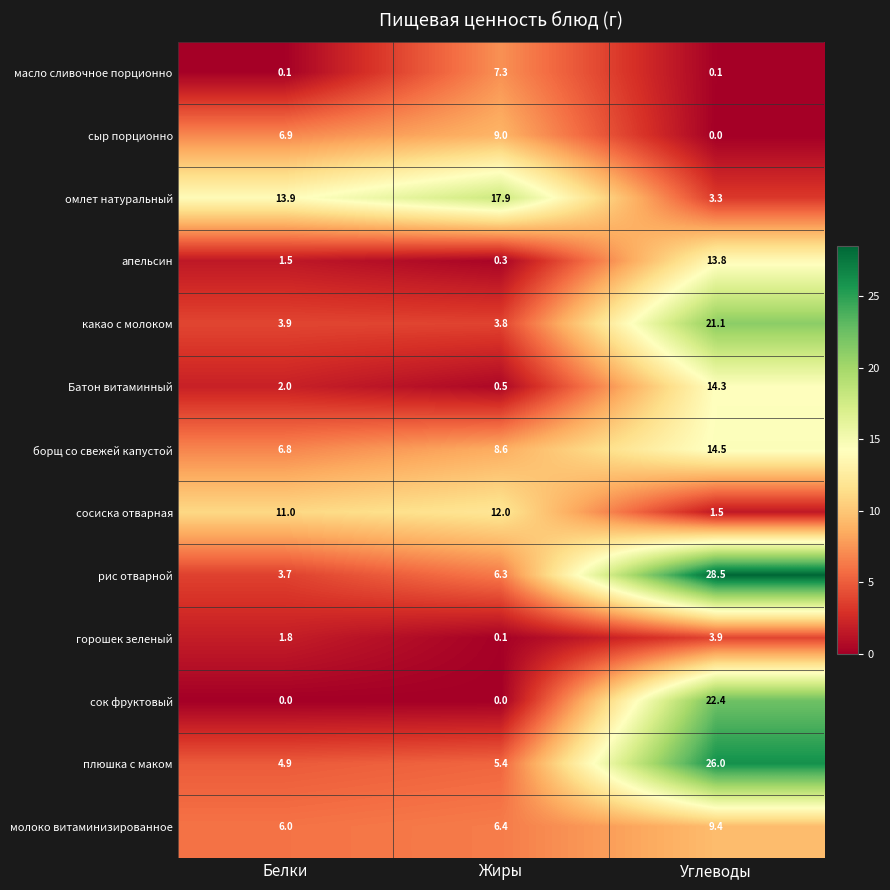

Which series has the widest spread of values?

рис отварной